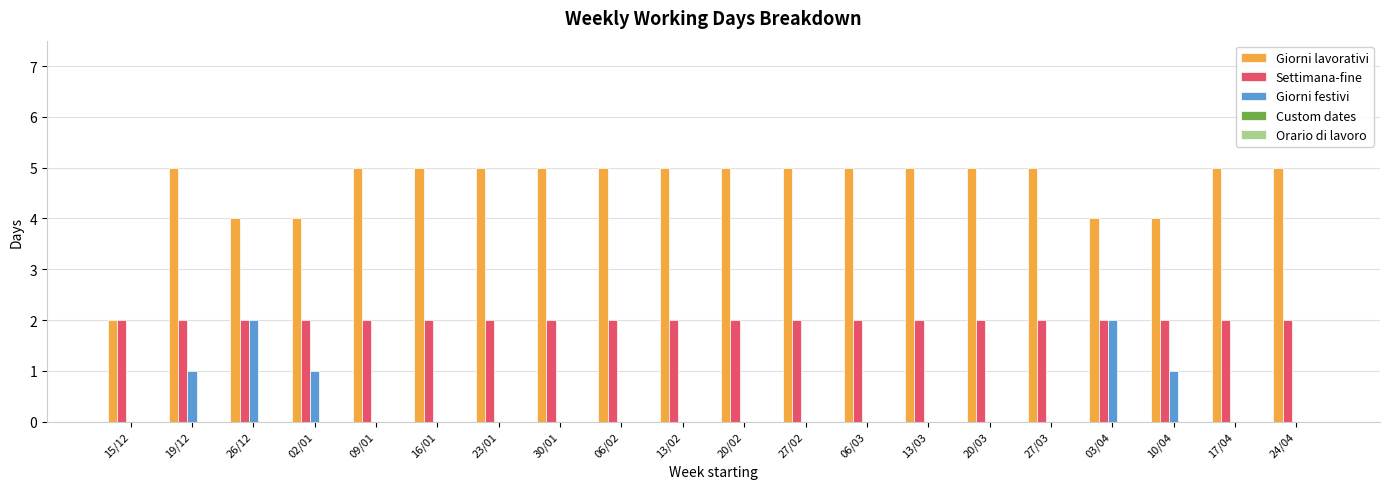

What is the total value across all series at 23/01?

7